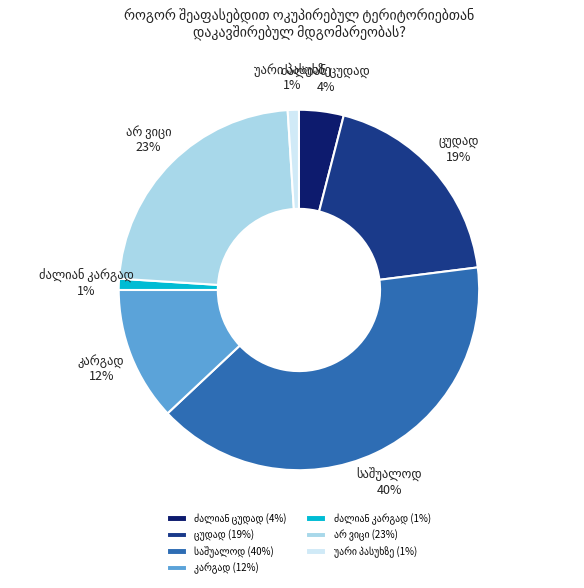

Is there any slice that represents more than half of the pie?

No